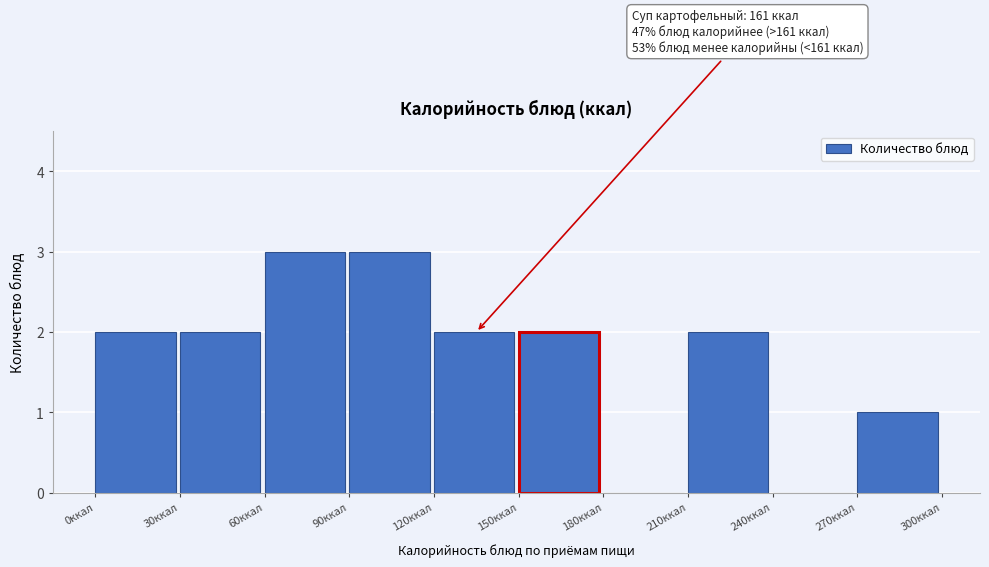

Reading left to right, what are all the values shown in this chart?

0ккал=2	30ккал=2	60ккал=3	90ккал=3	120ккал=2	150ккал=2	180ккал=0	210ккал=2	240ккал=0	270ккал=1